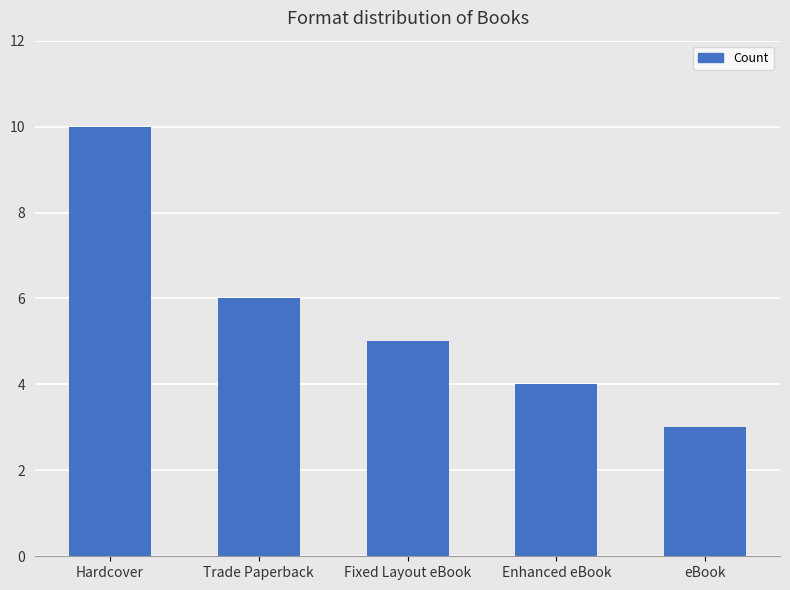

Rank the categories by value from lowest to highest.

eBook, Enhanced eBook, Fixed Layout eBook, Trade Paperback, Hardcover